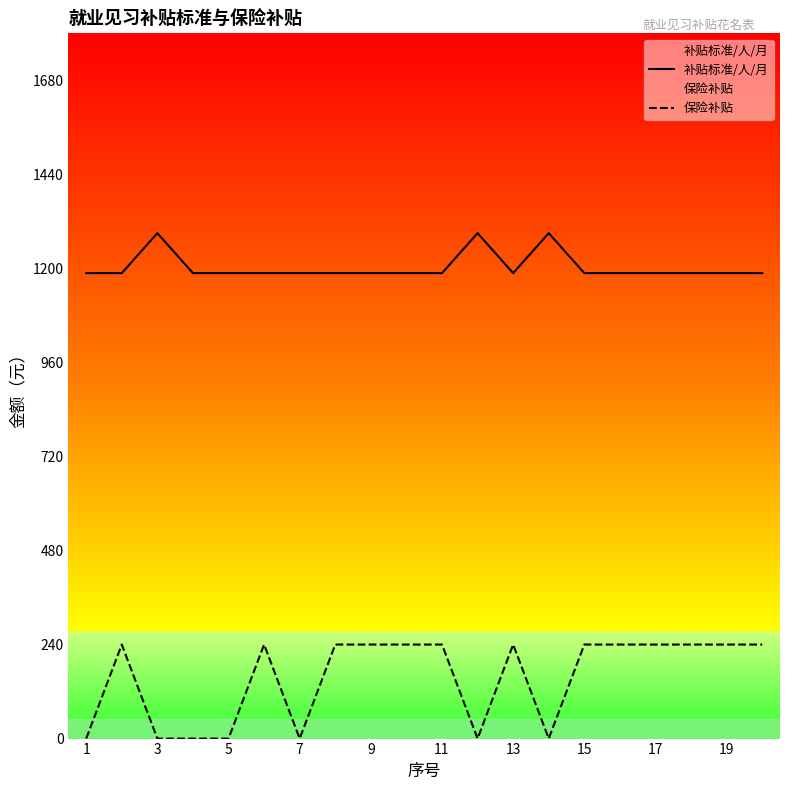

True or false: 保险补贴 and 补贴标准/人/月 cross at least once.

False